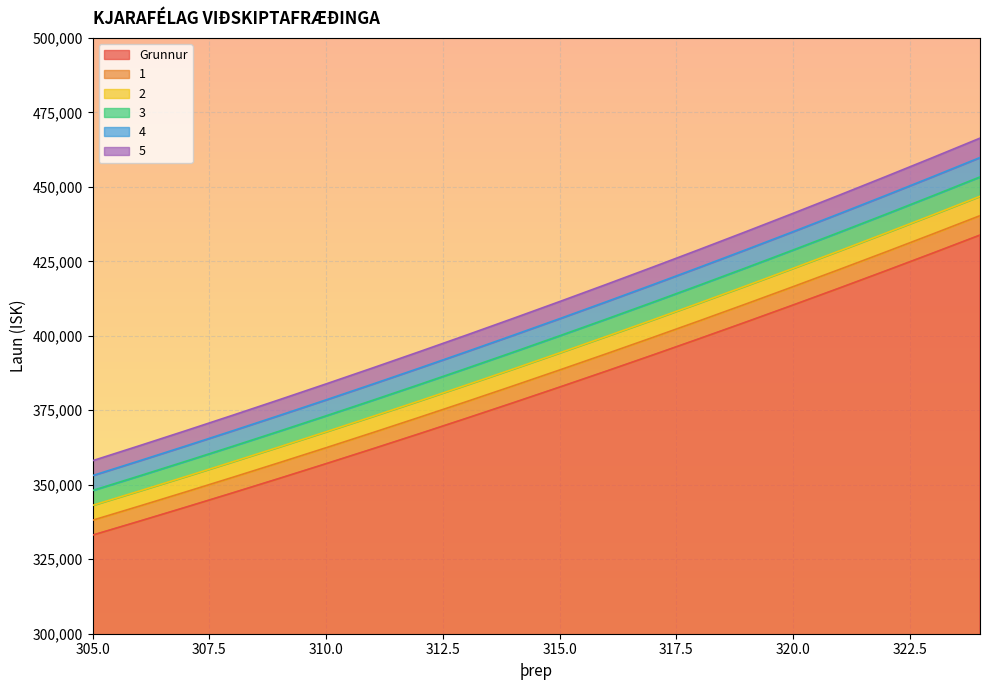

The 4 series shows 624516.7 at 320. True or false?

False